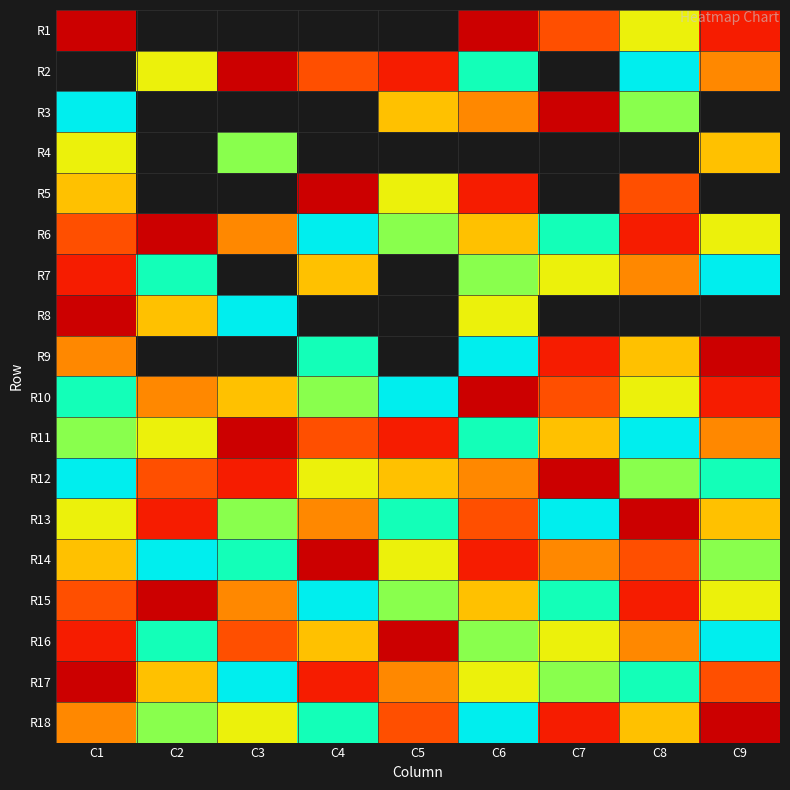

How many R3 values are between 9 and 10?

1